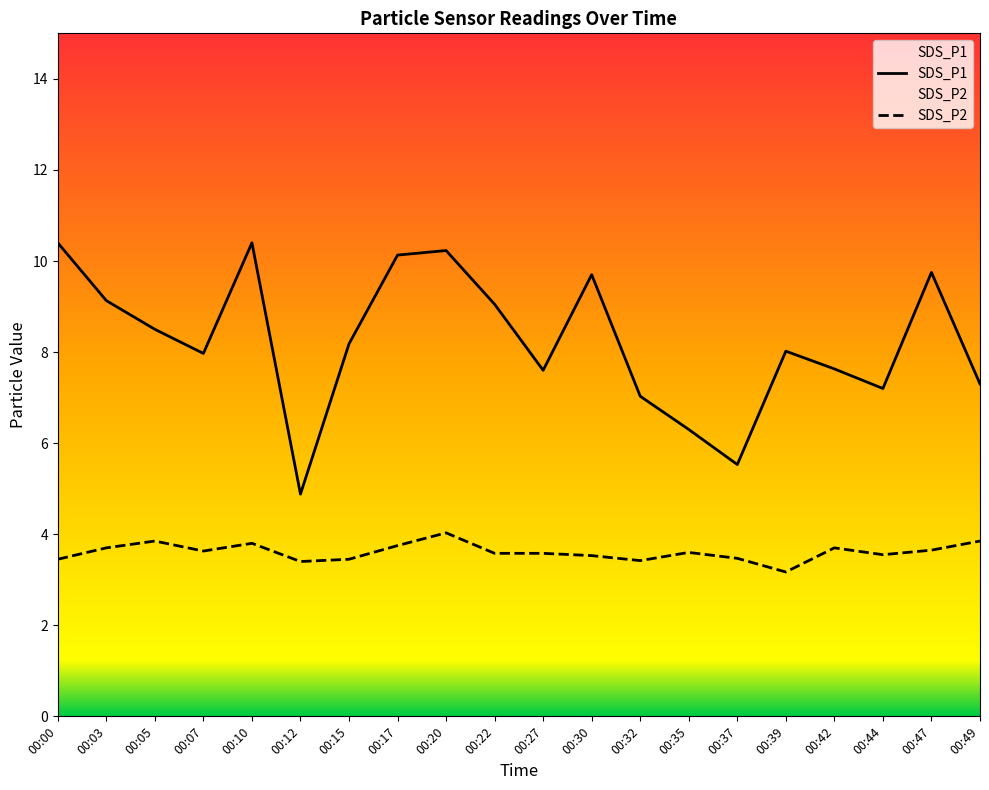

Is it true that SDS_P2 equals 3.2 at 00:39?

True